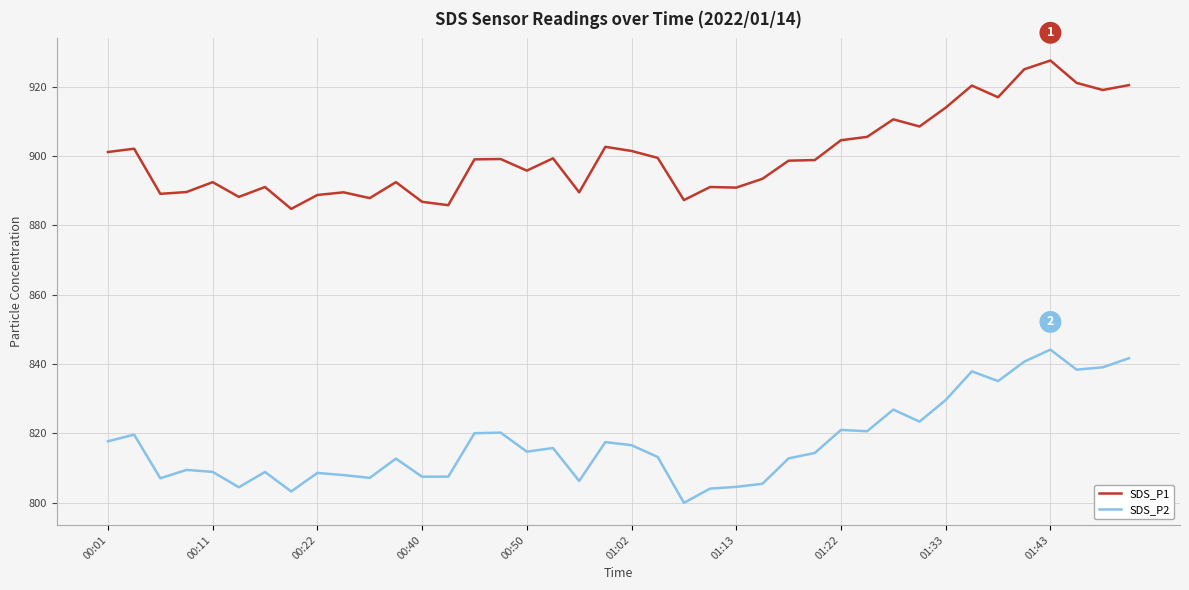

How many lines are shown in the chart?

2